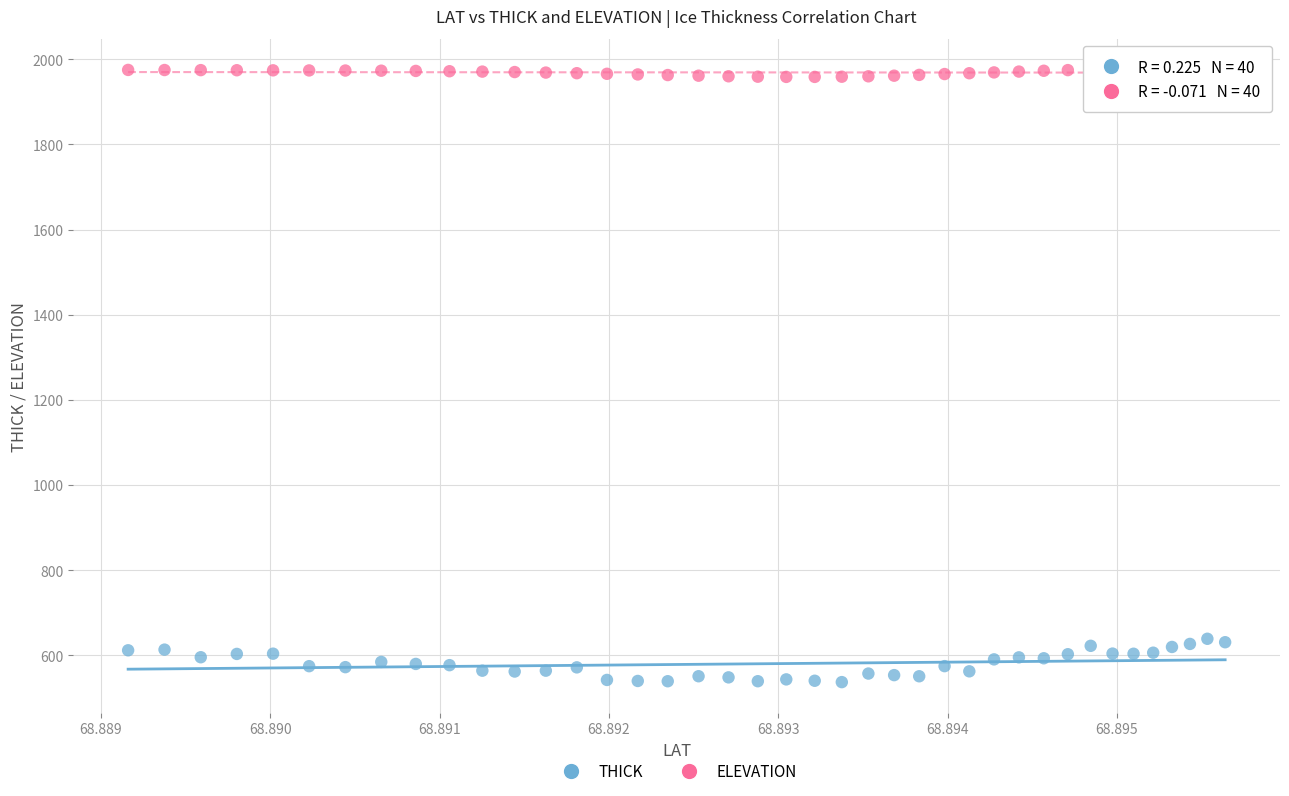

Which series reaches the minimum Y coordinate?

THICK